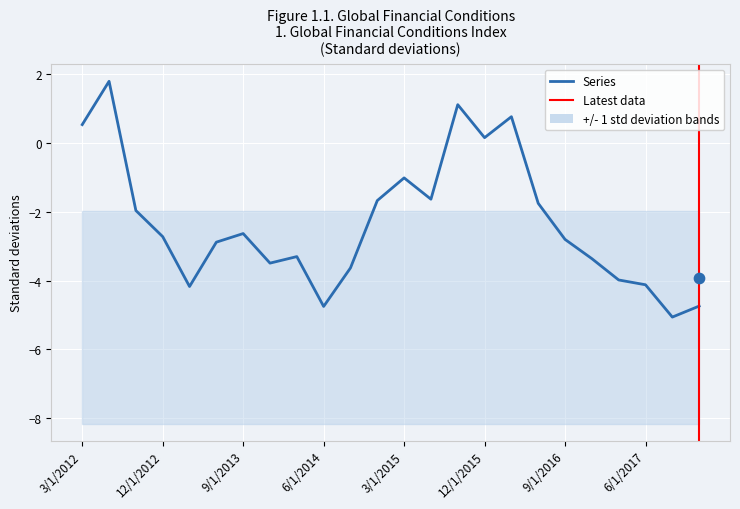

At which category is the sum across all series the highest?

6/1/2012